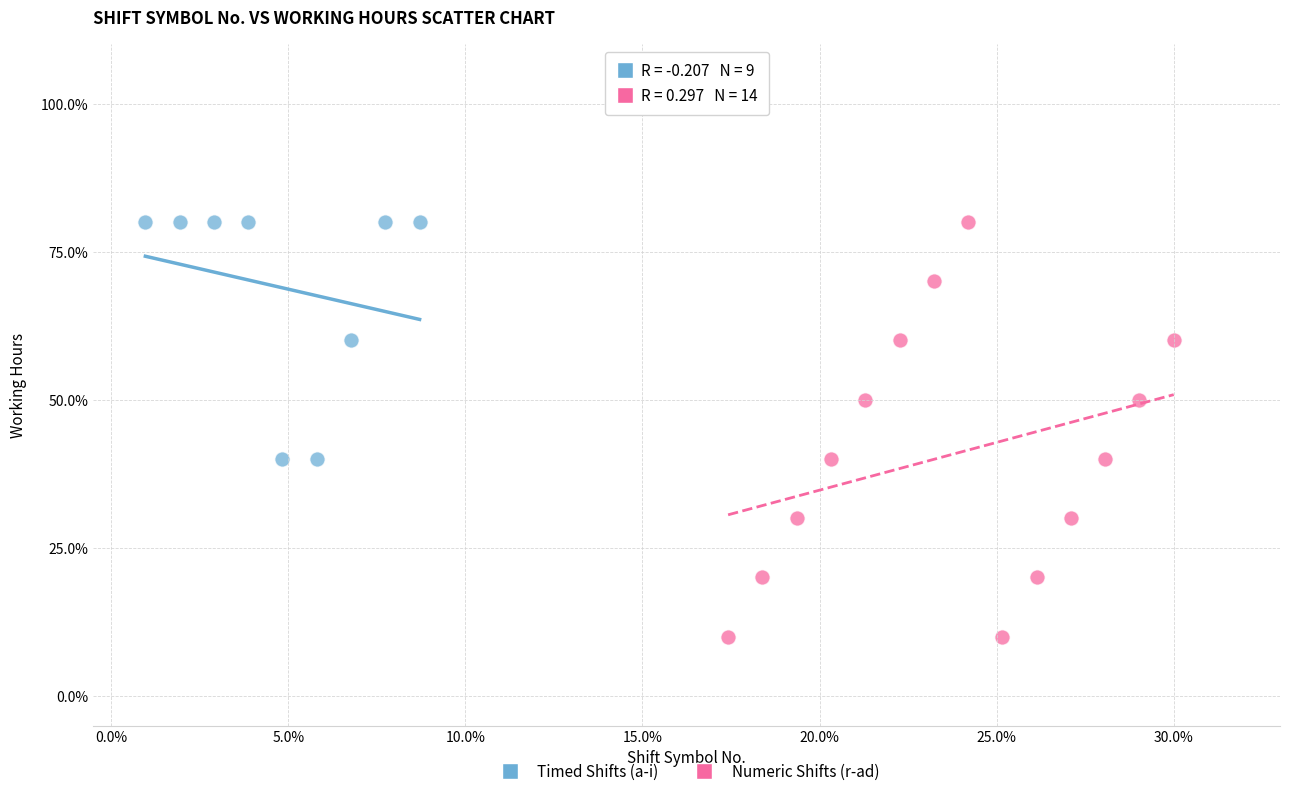

Which series has the widest spread of Y values?

Numeric Shifts (r-ad)